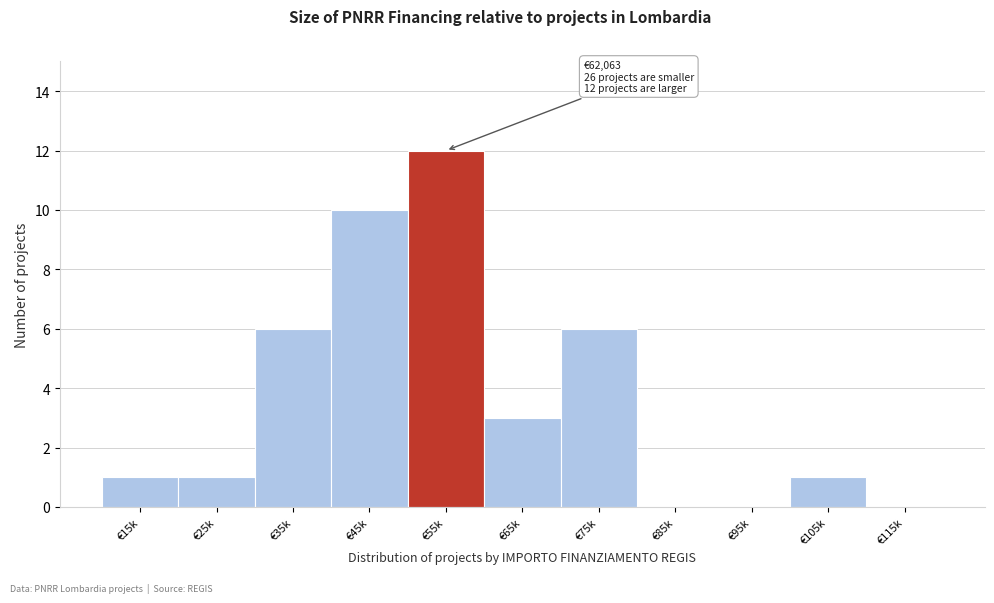

Reading left to right, transcribe all the data shown in this chart.

€15k=1	€25k=1	€35k=6	€45k=10	€55k=12	€65k=3	€75k=6	€85k=0	€95k=0	€105k=1	€115k=0